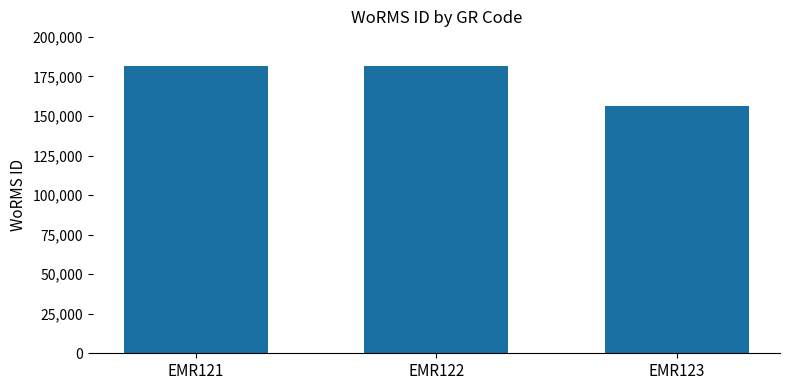

True or false: the data shows 70639 at EMR122.

False